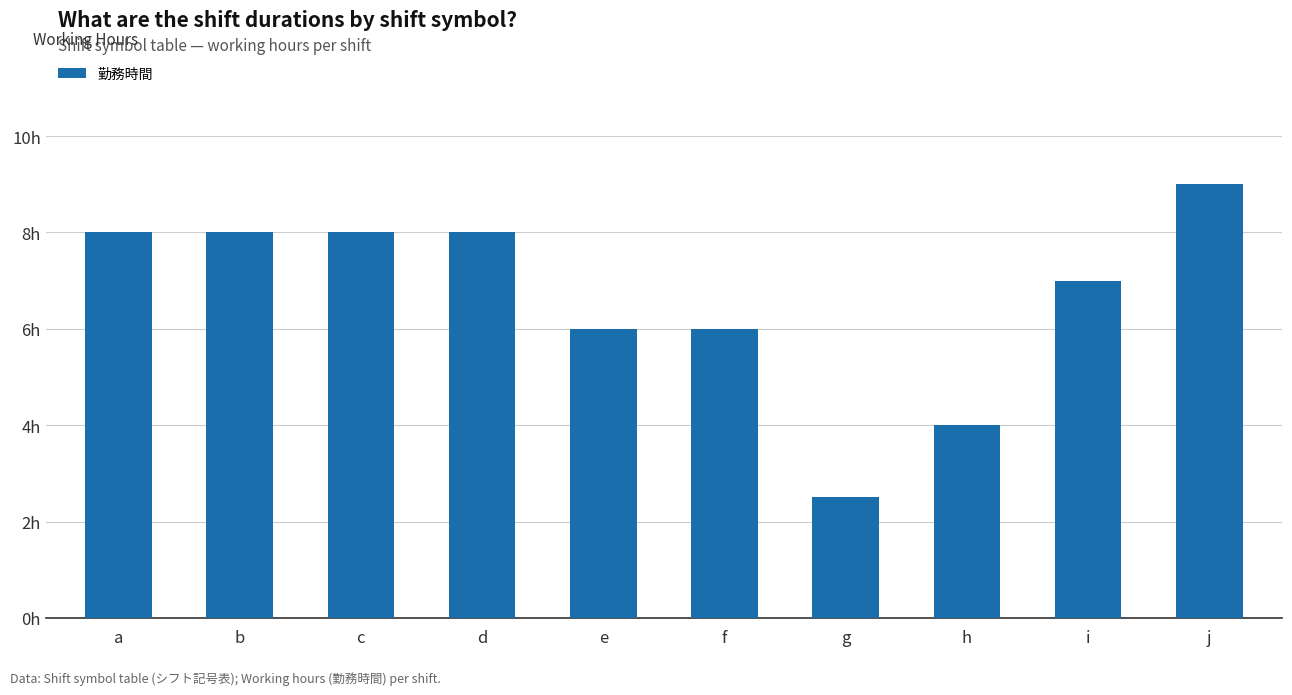

Are the bars horizontal?

No